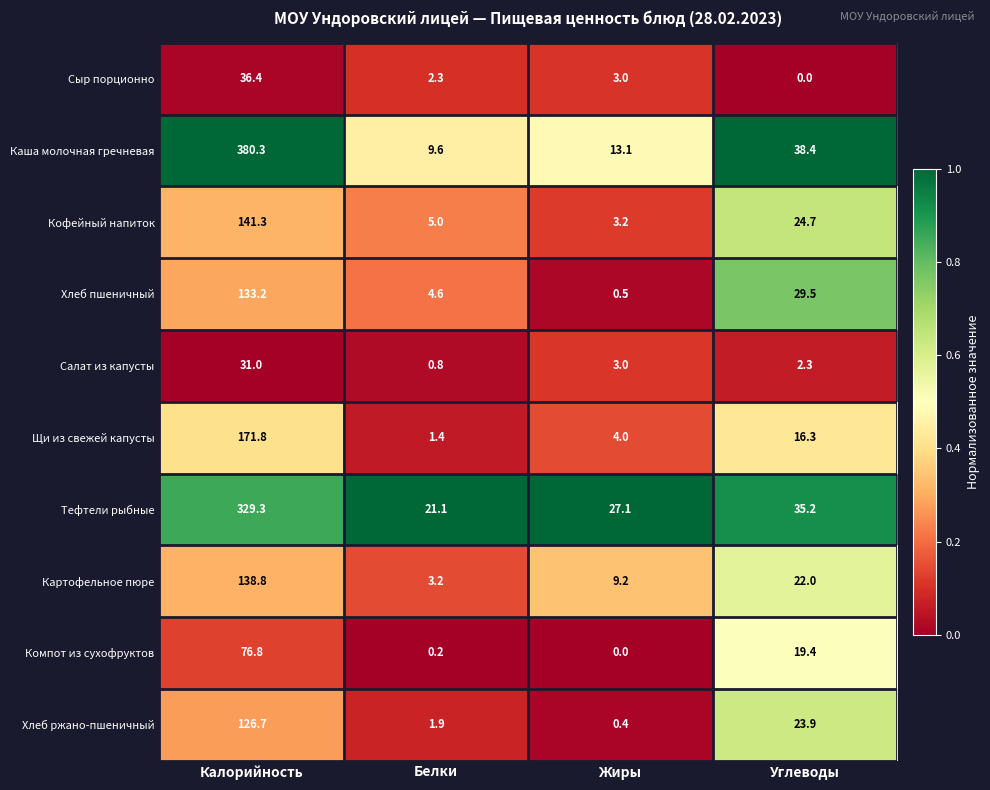

What is the difference between the maximum and minimum values in the Картофельное пюре series?

135.6